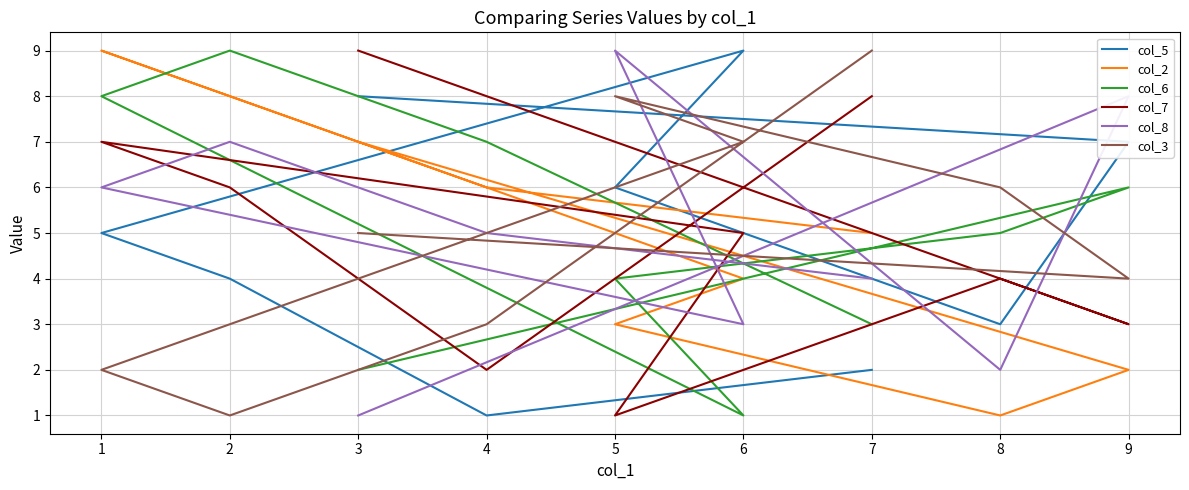

How many intersections are there between col_8 and col_7?

6